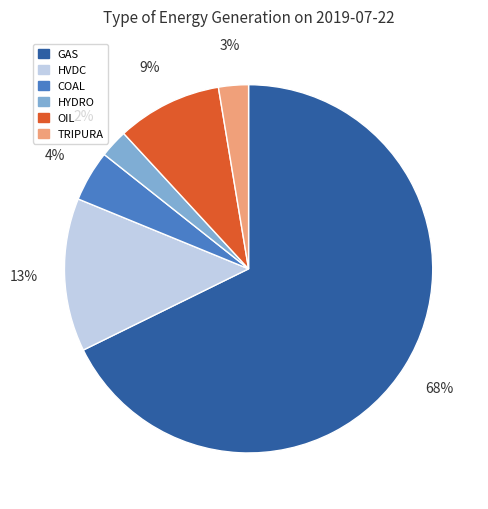

To the nearest percent, what is the average slice percentage?

17%